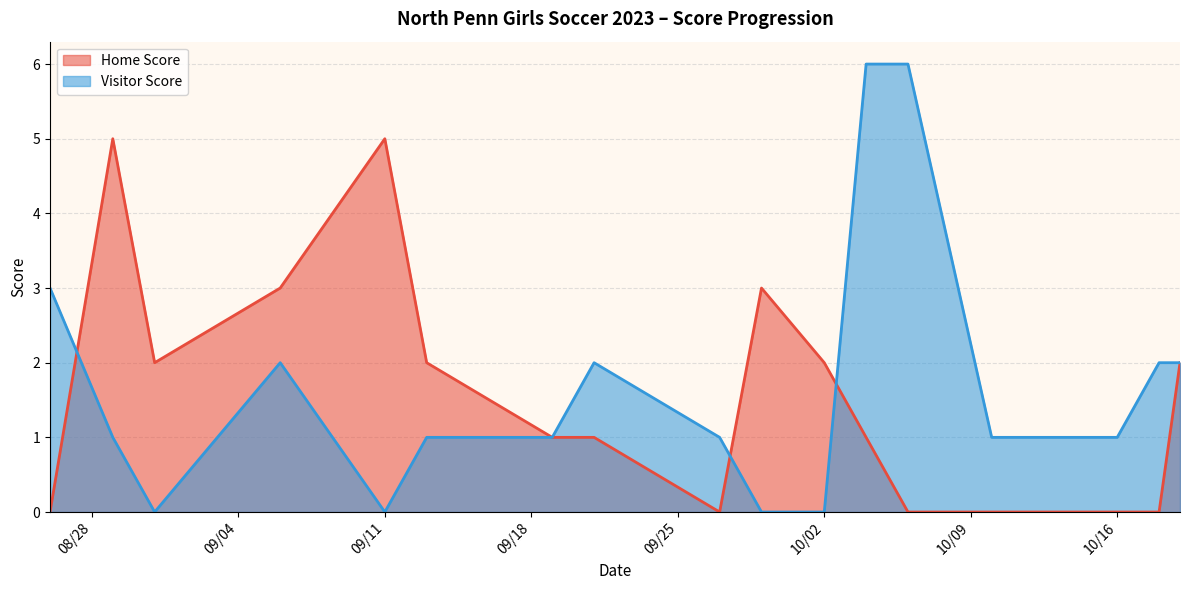

How many values in Home Score are above zero?

11